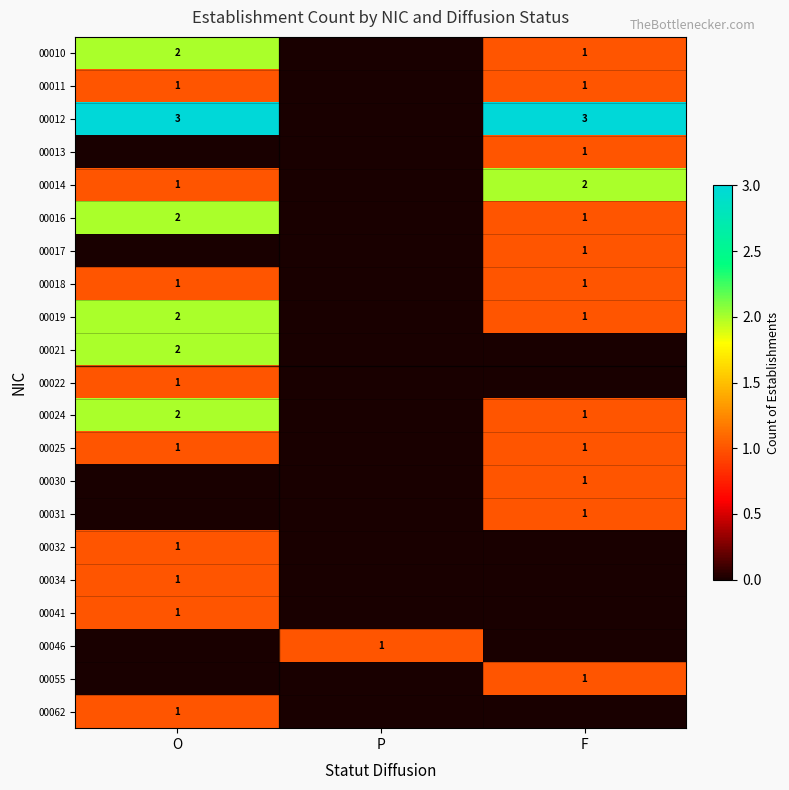

What is the total value across all series at O?

22